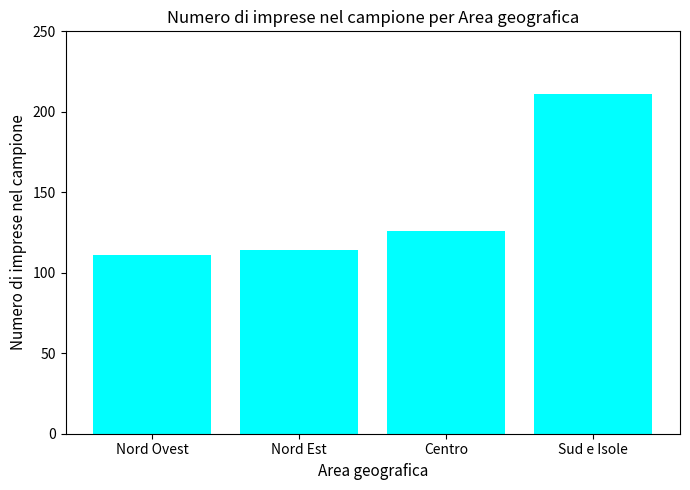

What is the approximate value at Nord Est?

114